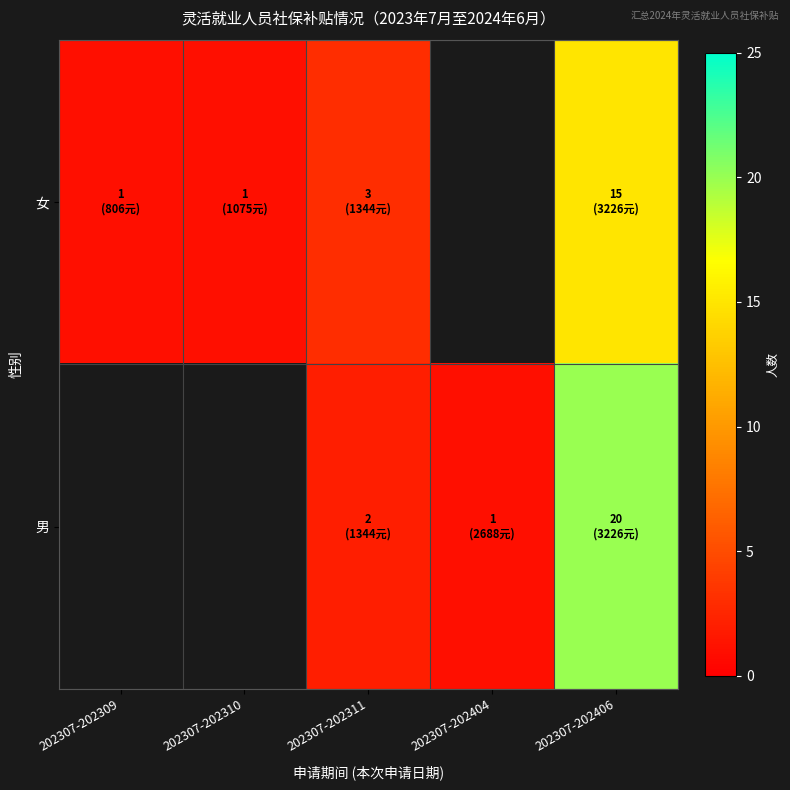

Between 202307-202406 and 202307-202309, which is larger?

202307-202406